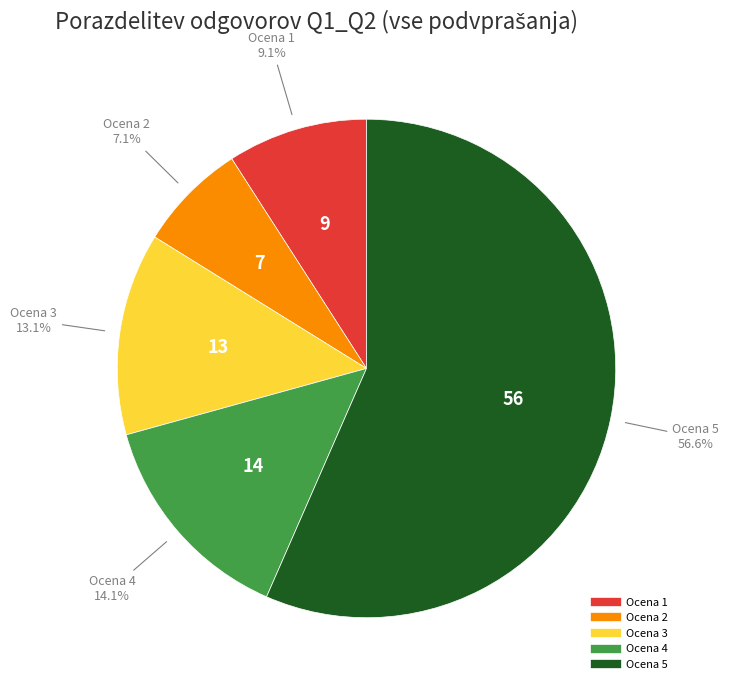

Does any single category account for the majority?

Yes